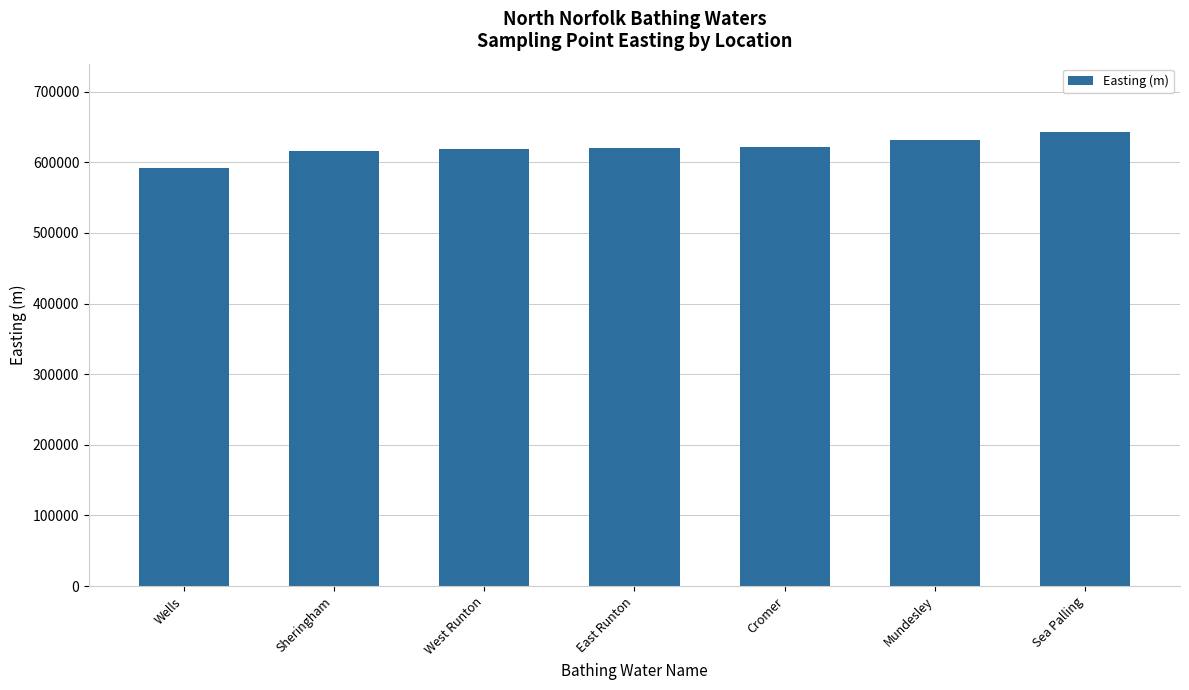

What is the label of the 1st bar from the right?

Sea Palling